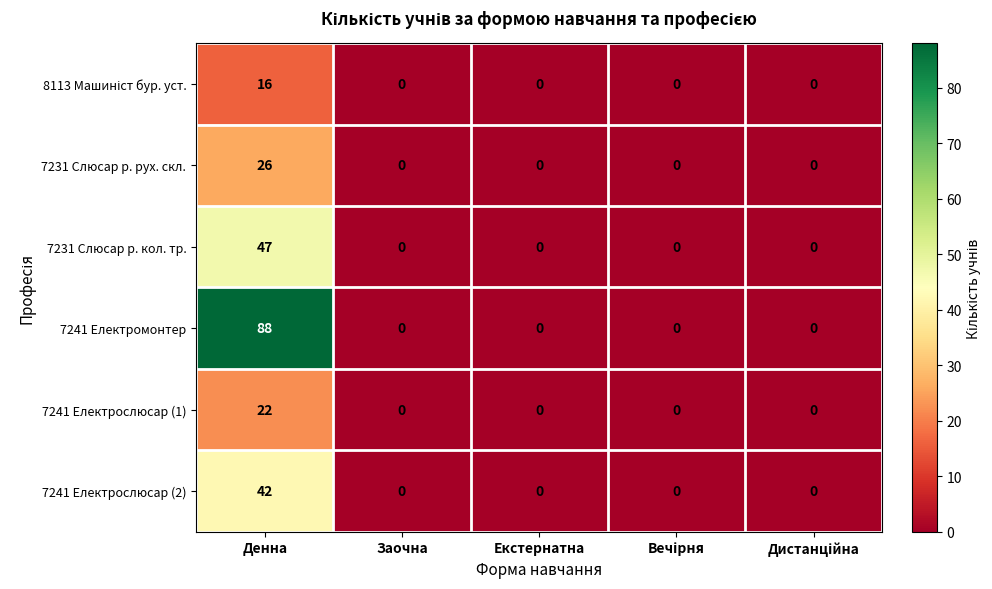

Read the 7241 Електромонтер value at Денна, to the nearest 5.

90